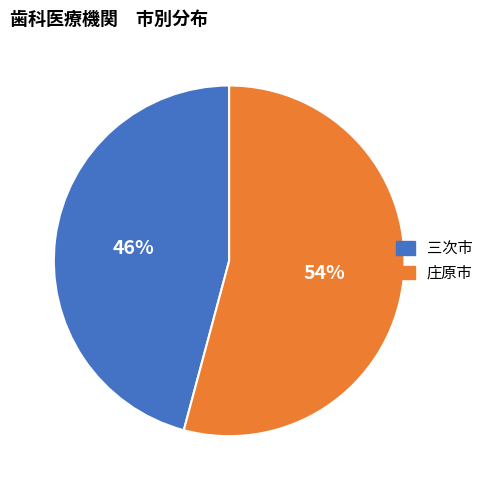

Rank the categories by value from highest to lowest.

庄原市, 三次市